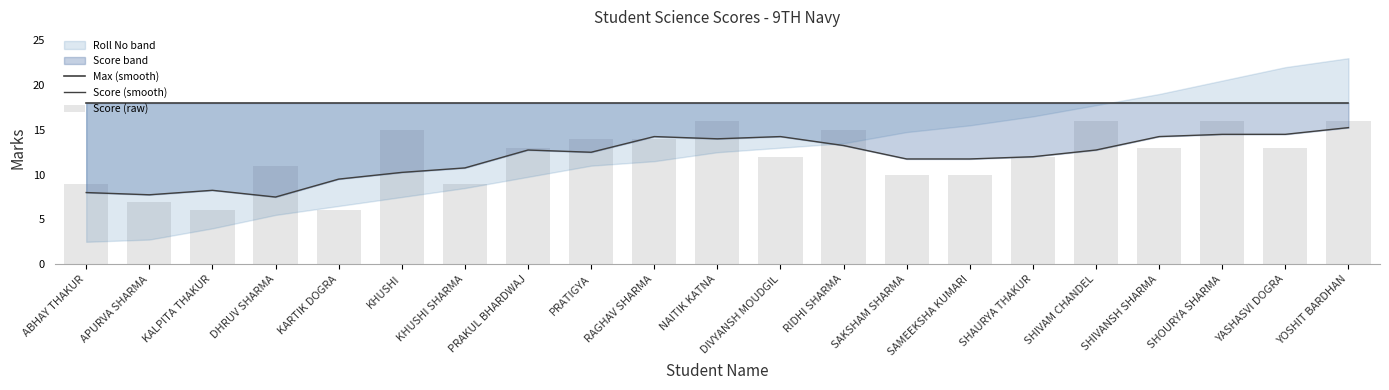

Between KHUSHI and SHIVAM CHANDEL, which series saw the biggest shift?

Score (smooth)